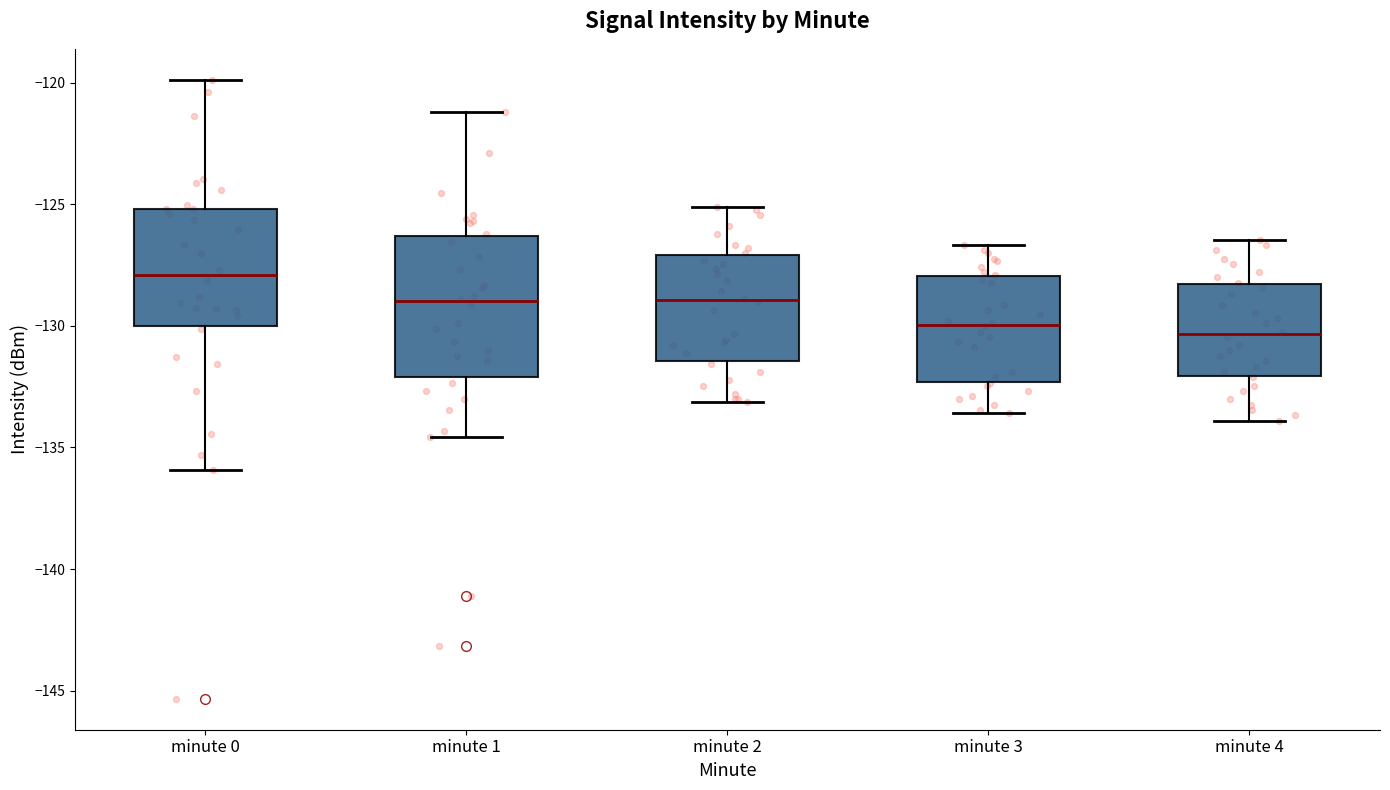

Reading left to right, transcribe this box plot: for each box, give where its median line is, the range the box spans, and where its two whiskers end, as read against the y-axis. The values are not printed on the chart, so give them approximately, as read against the axis.

minute 0: median -128.0, box -130.0 to -125.0, whiskers -136.0 to -120.0
minute 1: median -129.0, box -132.0 to -126.5, whiskers -134.5 to -121.0
minute 2: median -129.0, box -131.5 to -127.0, whiskers -133.0 to -125.0
minute 3: median -130.0, box -132.5 to -128.0, whiskers -133.5 to -126.5
minute 4: median -130.5, box -132.0 to -128.5, whiskers -134.0 to -126.5